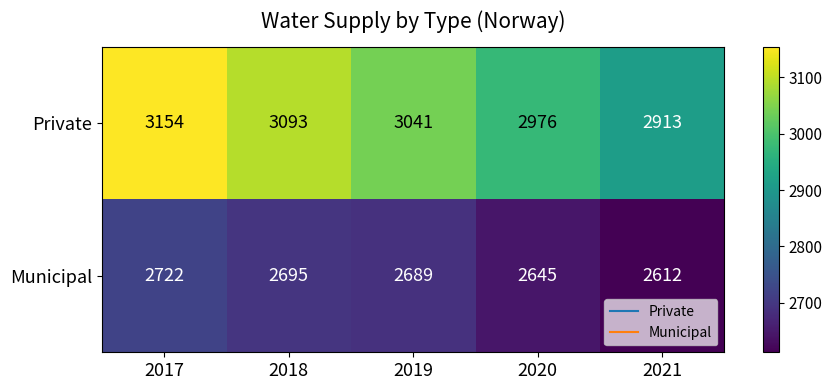

What is the sum of all Private values?

15177